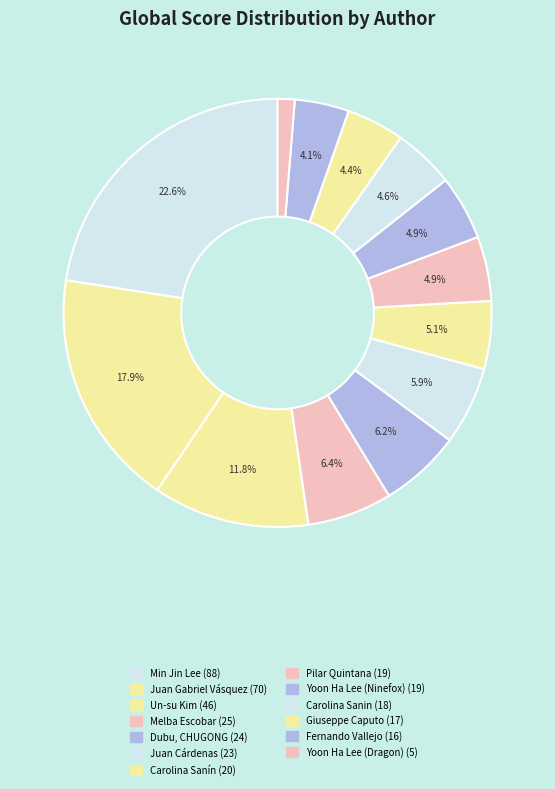

Count the number of slices in the pie.

13